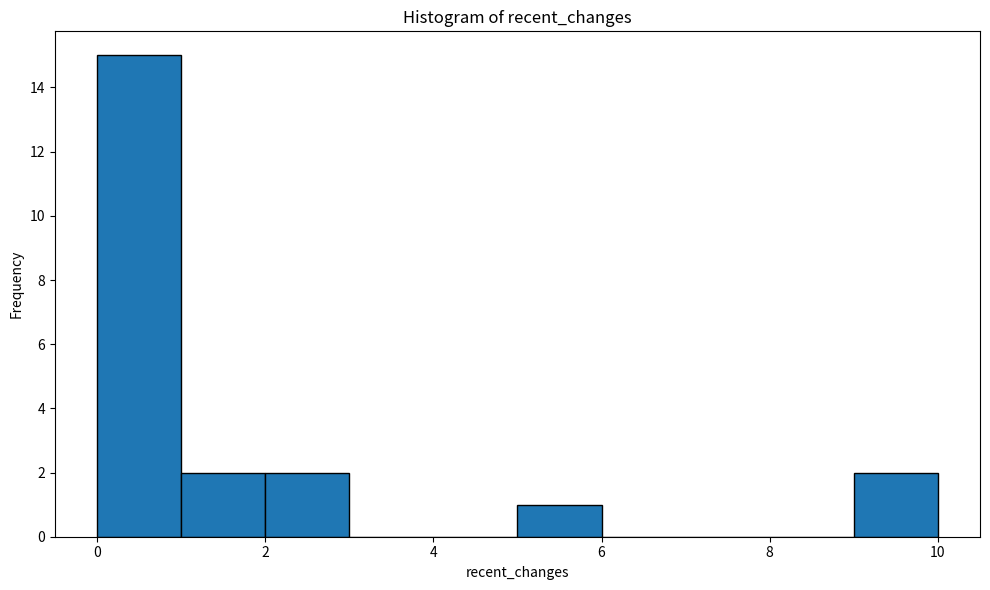

Reading left to right, list every bar in this chart as the range it spans on the x-axis followed by its height. The values are not printed on the chart, so give them approximately, as read against the axis.

0 to 1: 15
1 to 2: 2
2 to 3: 2
3 to 4: 0
4 to 5: 0
5 to 6: 1
6 to 7: 0
7 to 8: 0
8 to 9: 0
9 to 10: 2